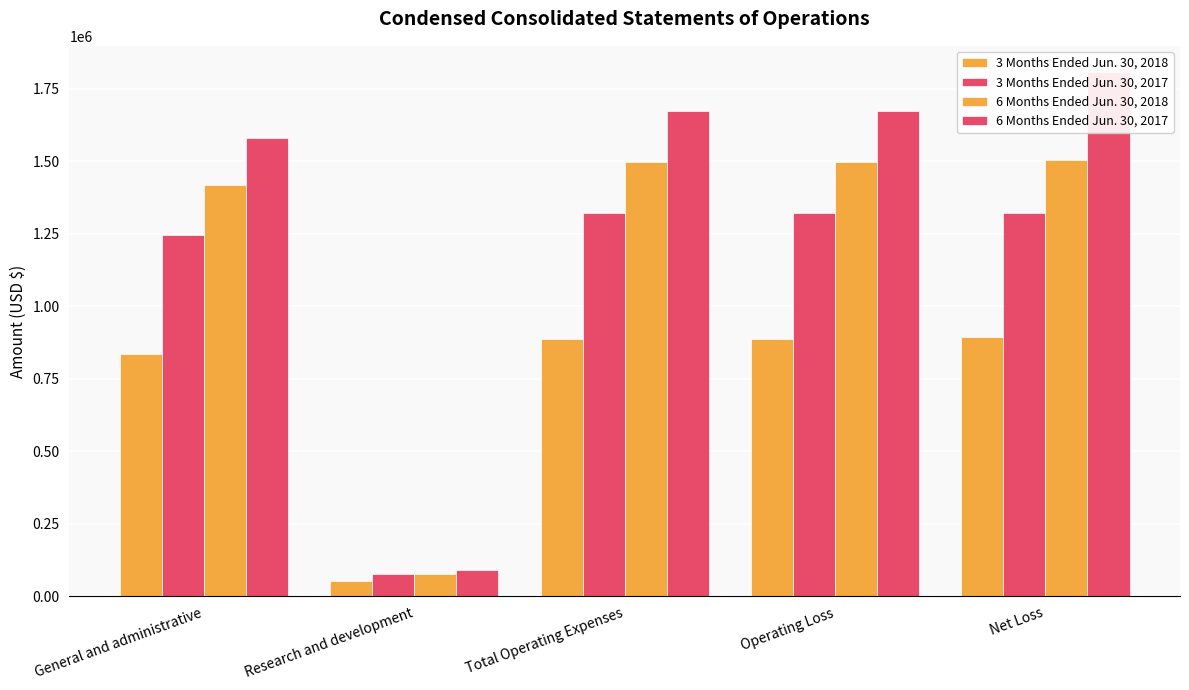

Rank the series by their average value, from highest to lowest.

6 Months Ended Jun. 30, 2017, 6 Months Ended Jun. 30, 2018, 3 Months Ended Jun. 30, 2017, 3 Months Ended Jun. 30, 2018